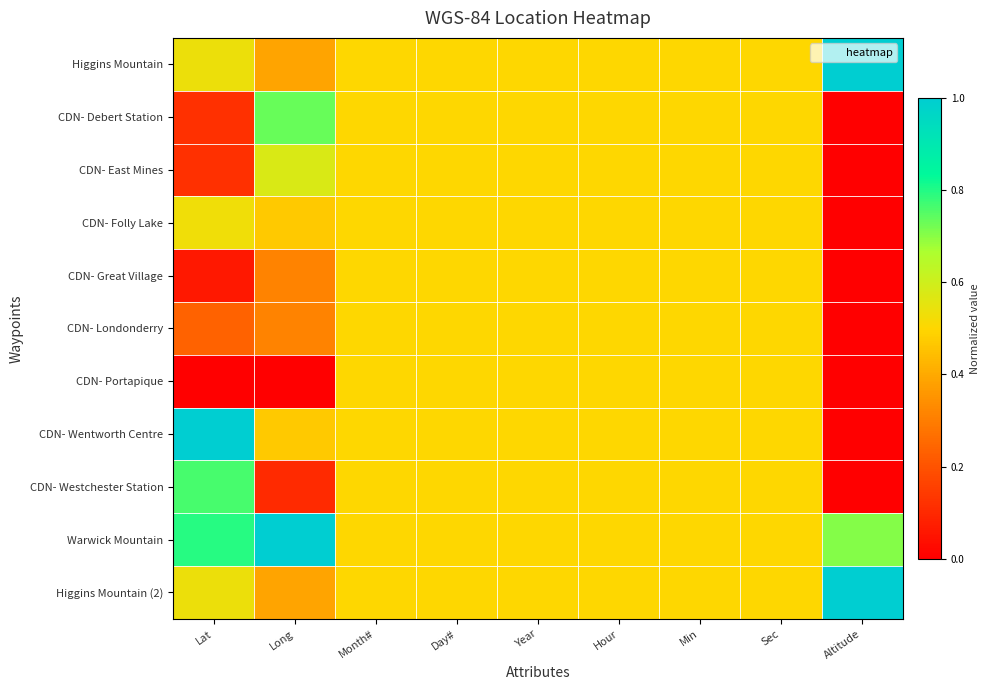

Rank the series by their maximum value, from lowest to highest.

CDN- Great Village, CDN- Londonderry, CDN- Portapique, CDN- Folly Lake, CDN- East Mines, CDN- Debert Station, CDN- Westchester Station, Higgins Mountain, CDN- Wentworth Centre, Warwick Mountain, Higgins Mountain (2)